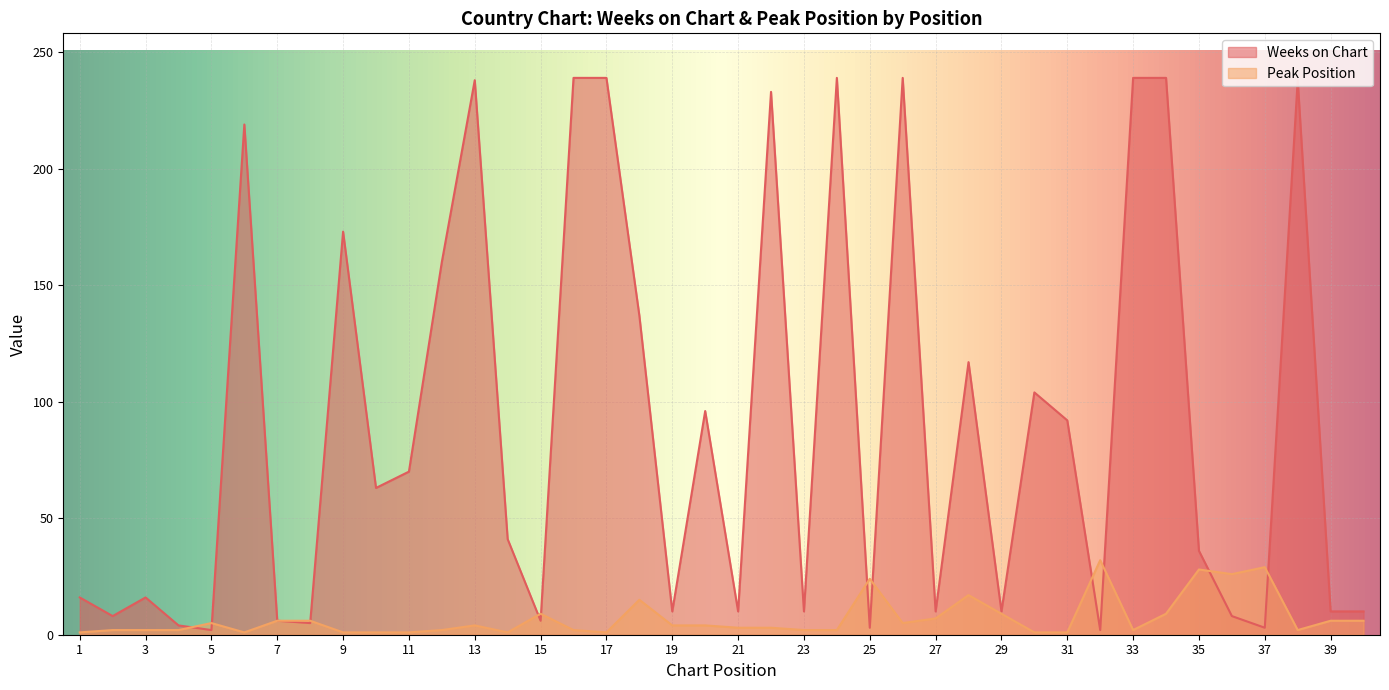

The value of Weeks on Chart at 34 is 239. True or false?

True